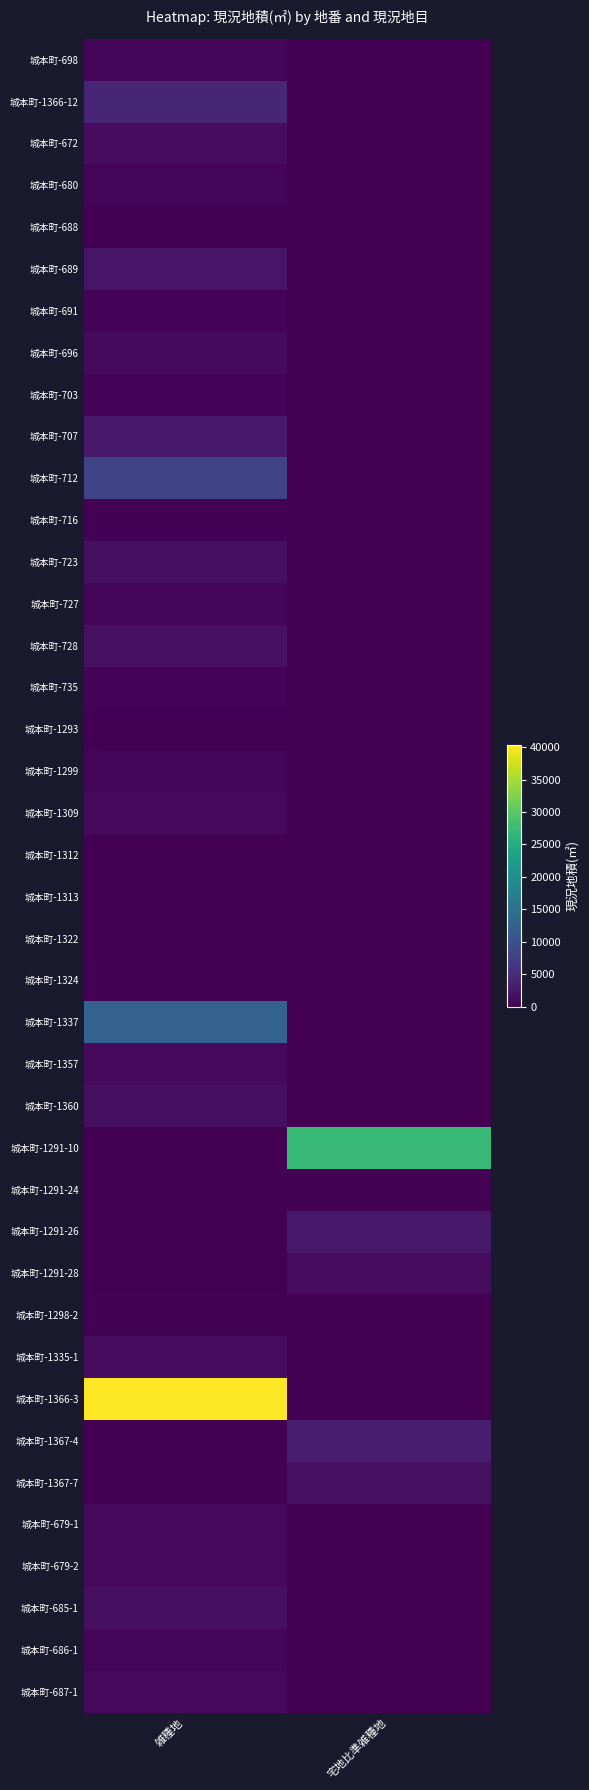

How many data points does each series have?

2